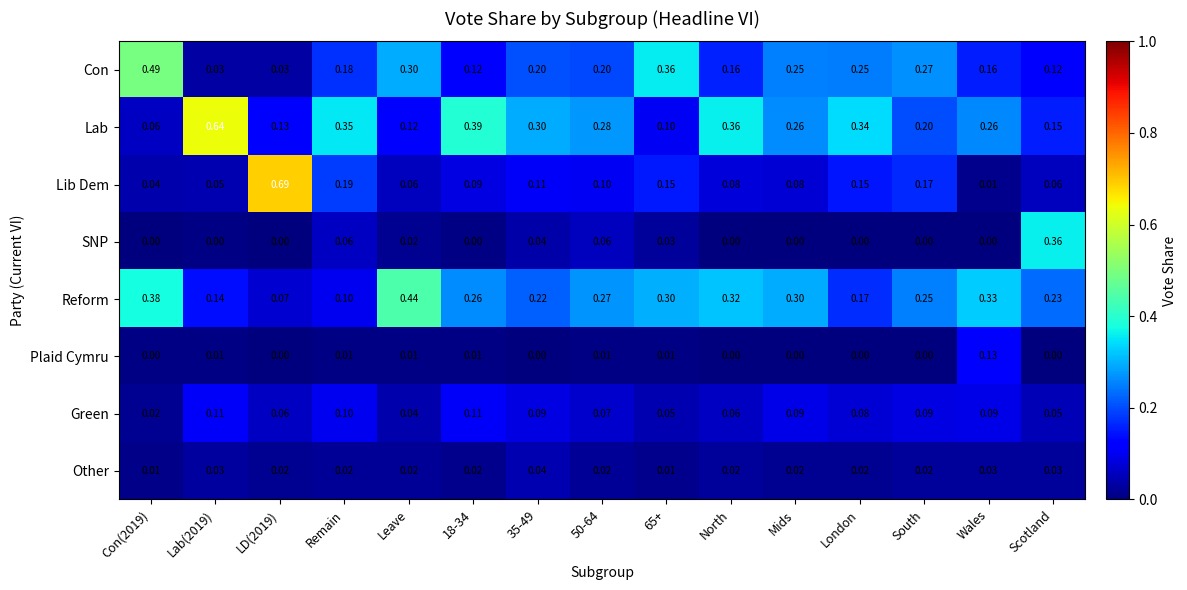

List the series in order of their peak value, highest first.

Lib Dem, Lab, Con, Reform, SNP, Plaid Cymru, Green, Other